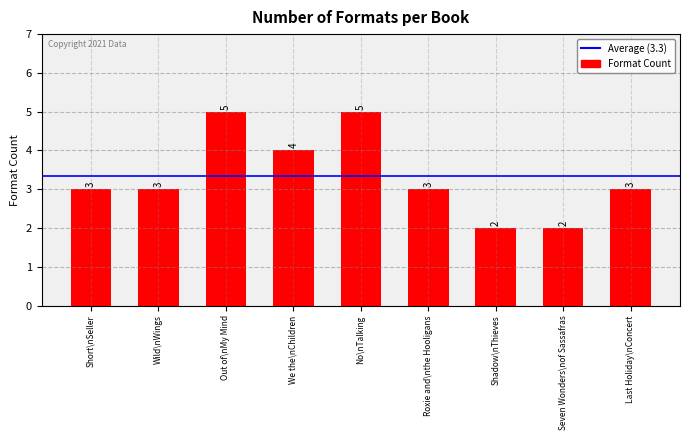

How many bars are there in total?

9